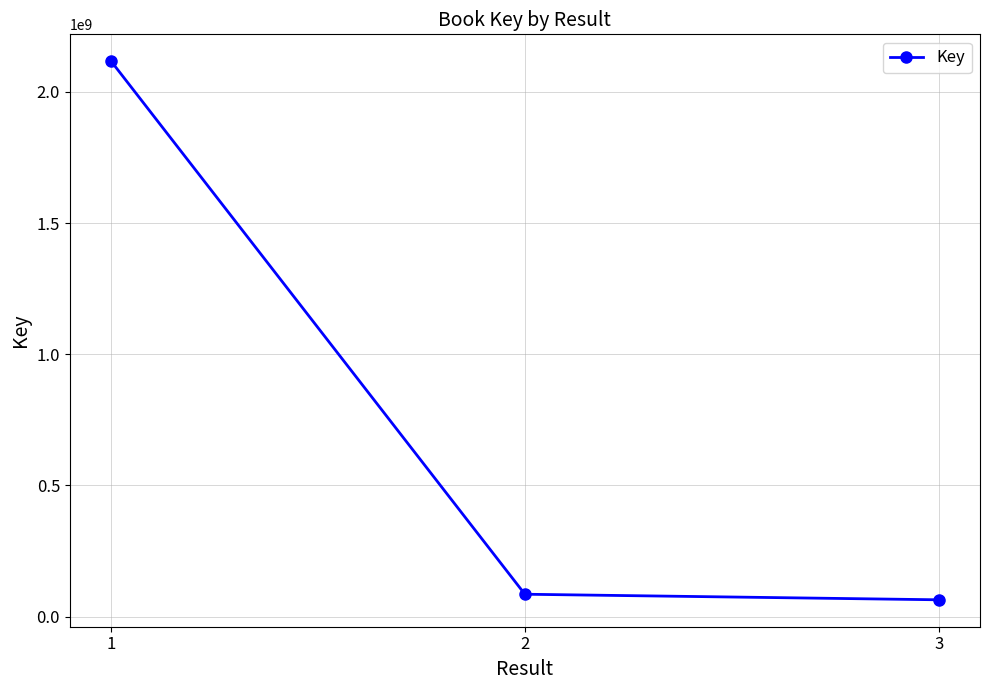

How many values are below 85404258?

1